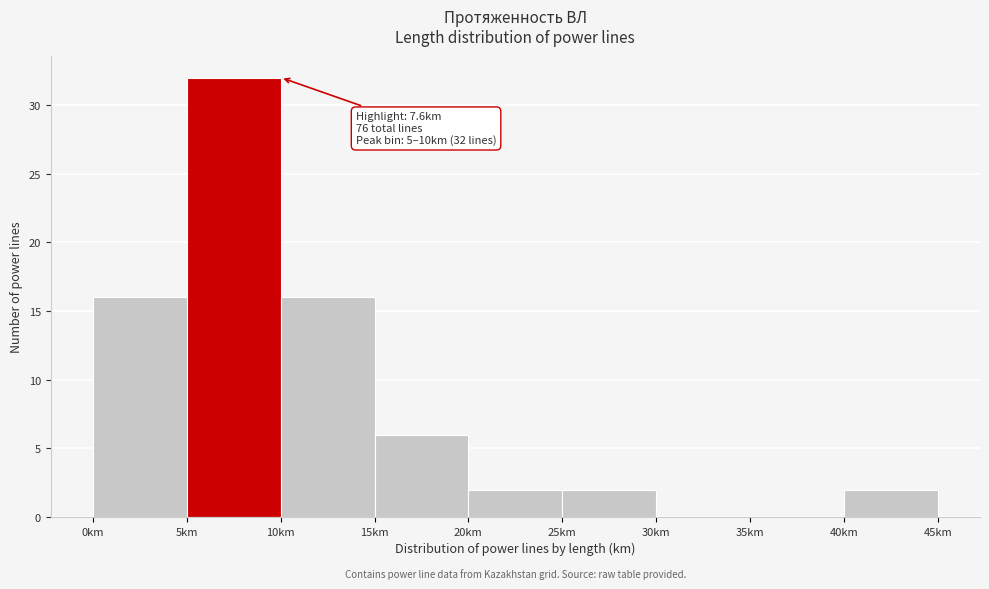

Which range on the x-axis has the tallest bar?

5 to 10